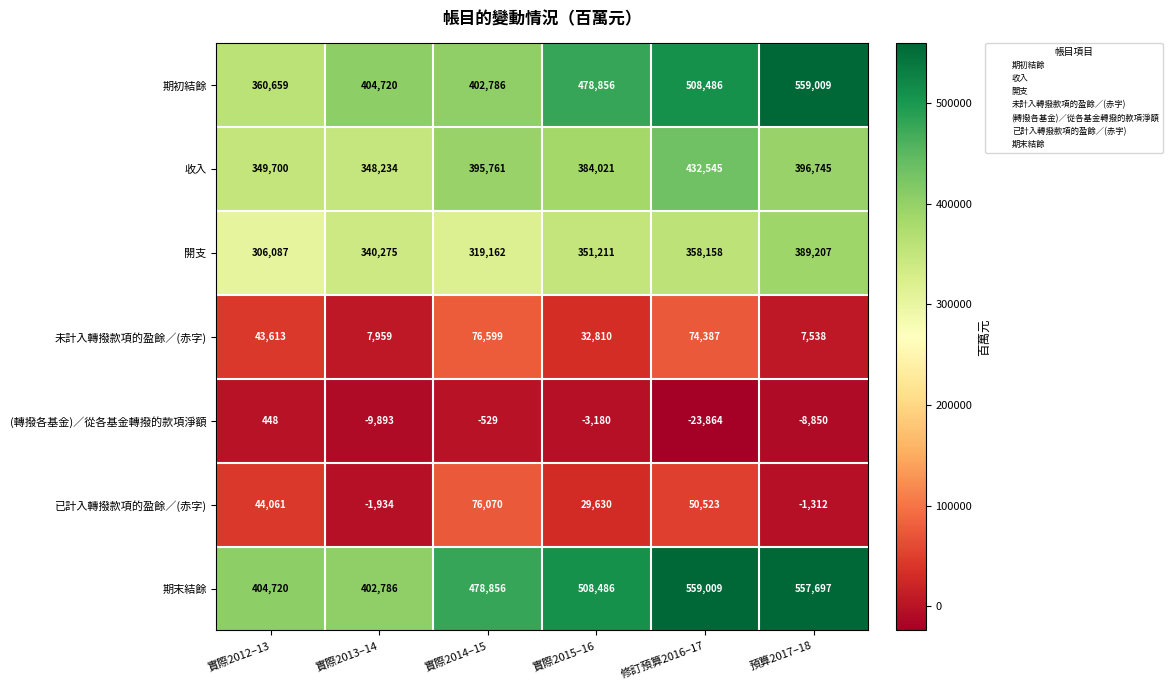

Which series has the largest total across all categories?

期末結餘